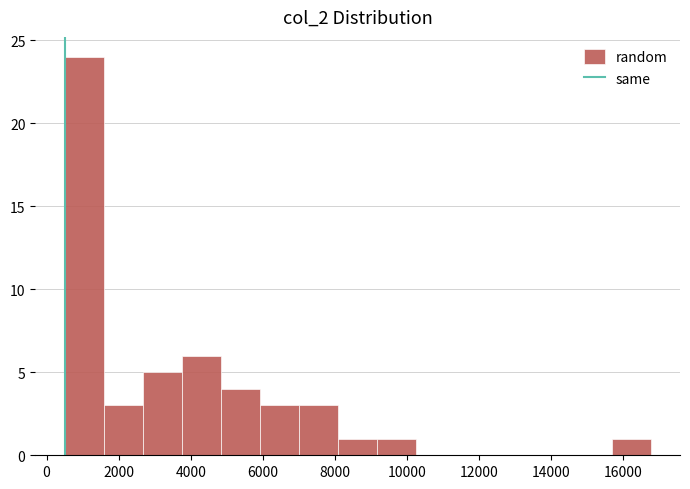

Reading left to right, transcribe this chart: for each bar, give the range it covers on the x-axis and its height. Neither the bar edges nor the heights are printed on the chart, so give them approximately, as read against the axes.

600 to 1600: 24
1600 to 2600: 3
2600 to 3800: 5
3800 to 4800: 6
4800 to 6000: 4
6000 to 7000: 3
7000 to 8000: 3
8000 to 9200: 1
9200 to 10200: 1
10200 to 11400: 0
11400 to 12400: 0
12400 to 13600: 0
13600 to 14600: 0
14600 to 15600: 0
15600 to 16800: 1